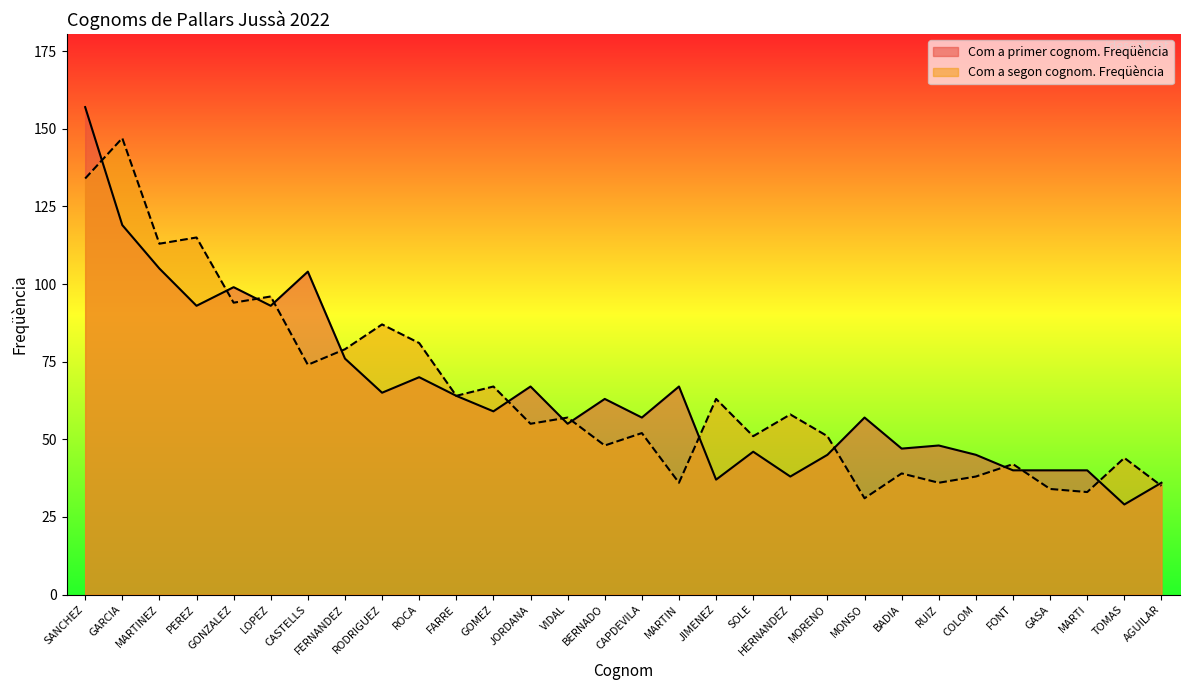

Is it true that Com a primer cognom. Freqüència equals 29 at VIDAL?

False